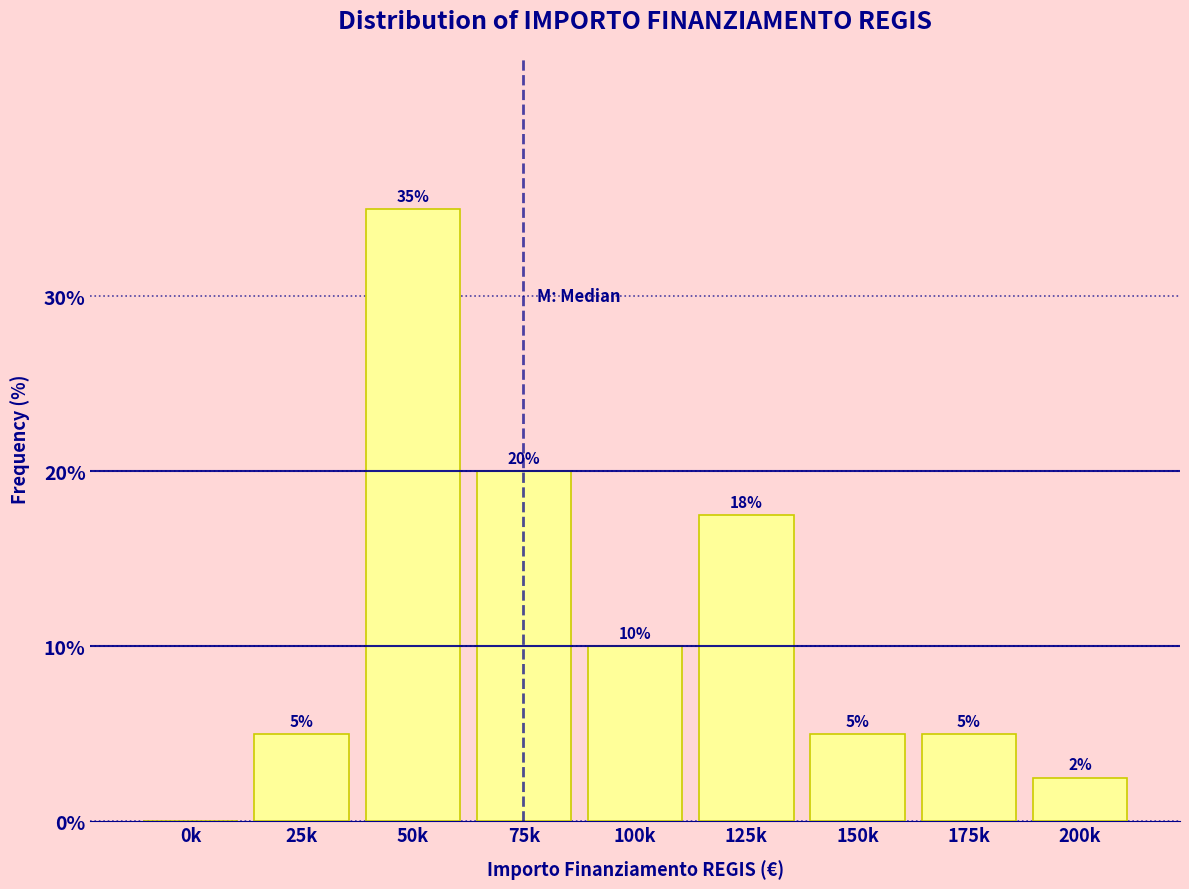

What is the ratio of the value at 125k to the value at 50k?

0.5